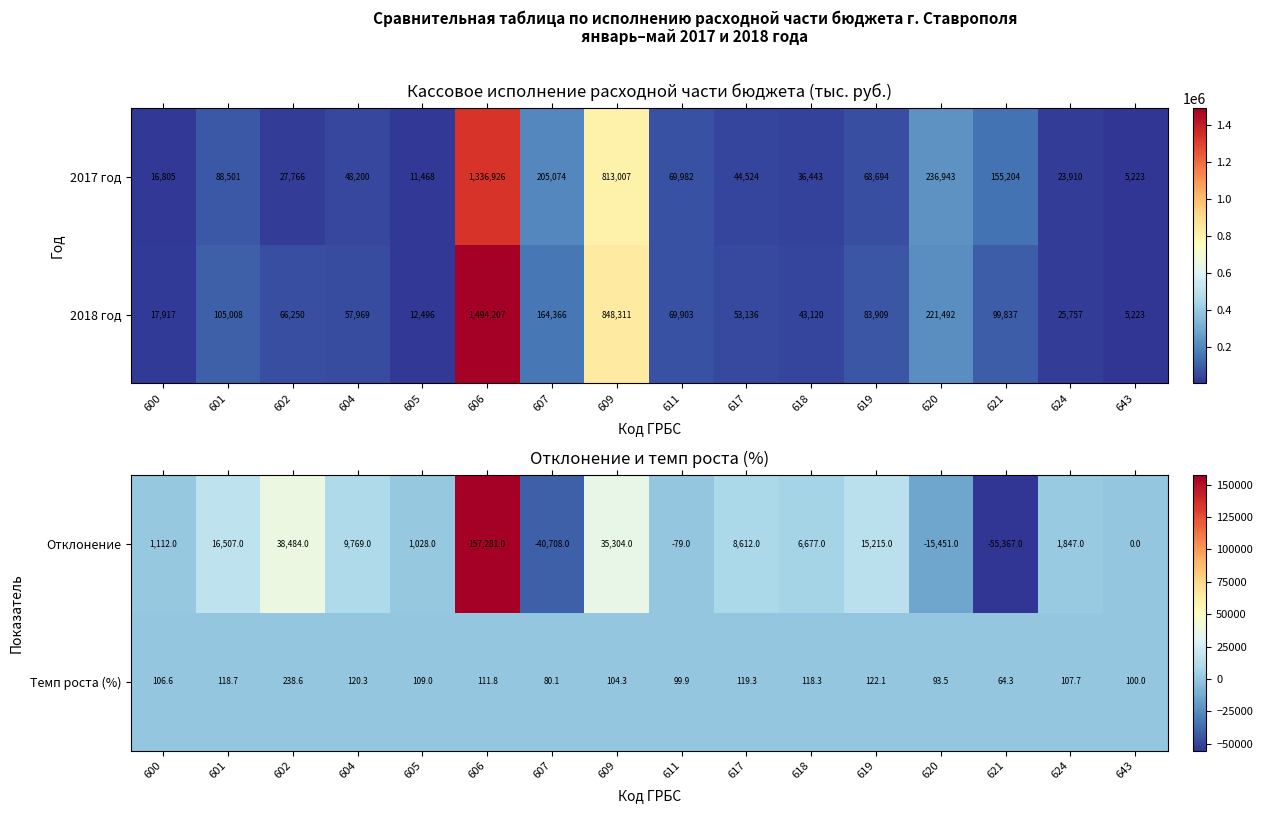

Which has a higher value, 621 or 624?

624